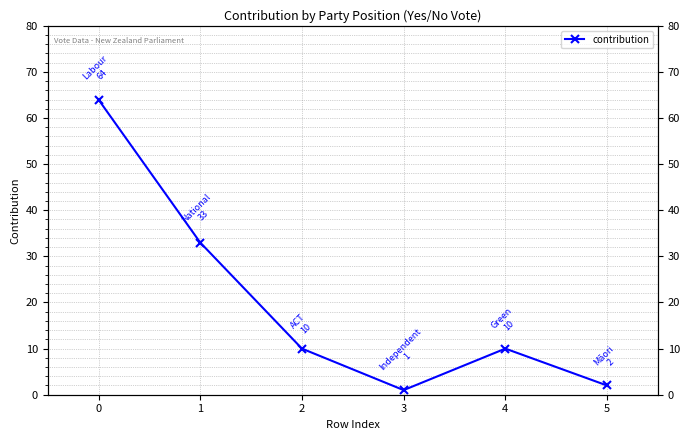

At which category does the chart reach its minimum across all series?

3